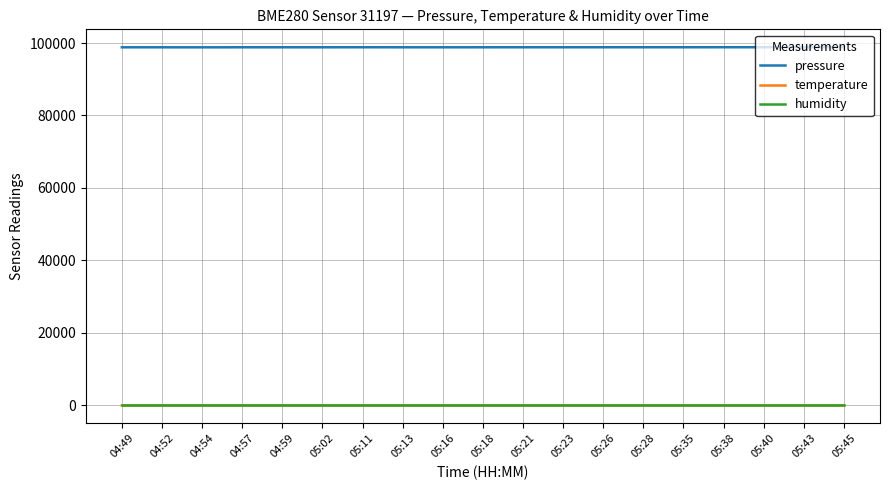

True or false: temperature and pressure cross at least once.

False